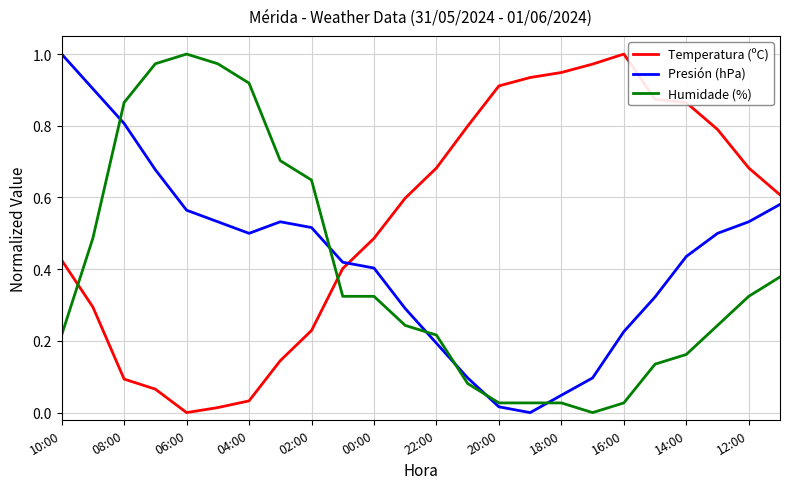

Count the number of categories in the chart.

24